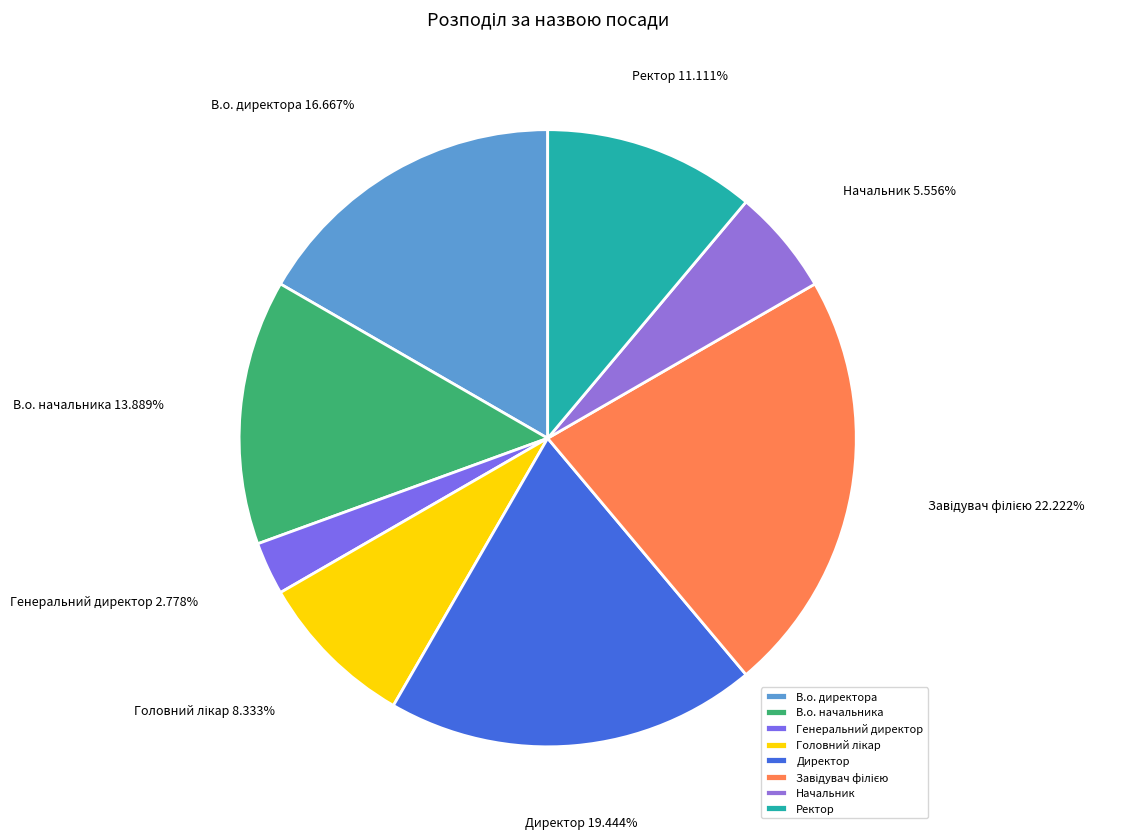

What is the smallest slice in the pie chart?

Генеральний директор